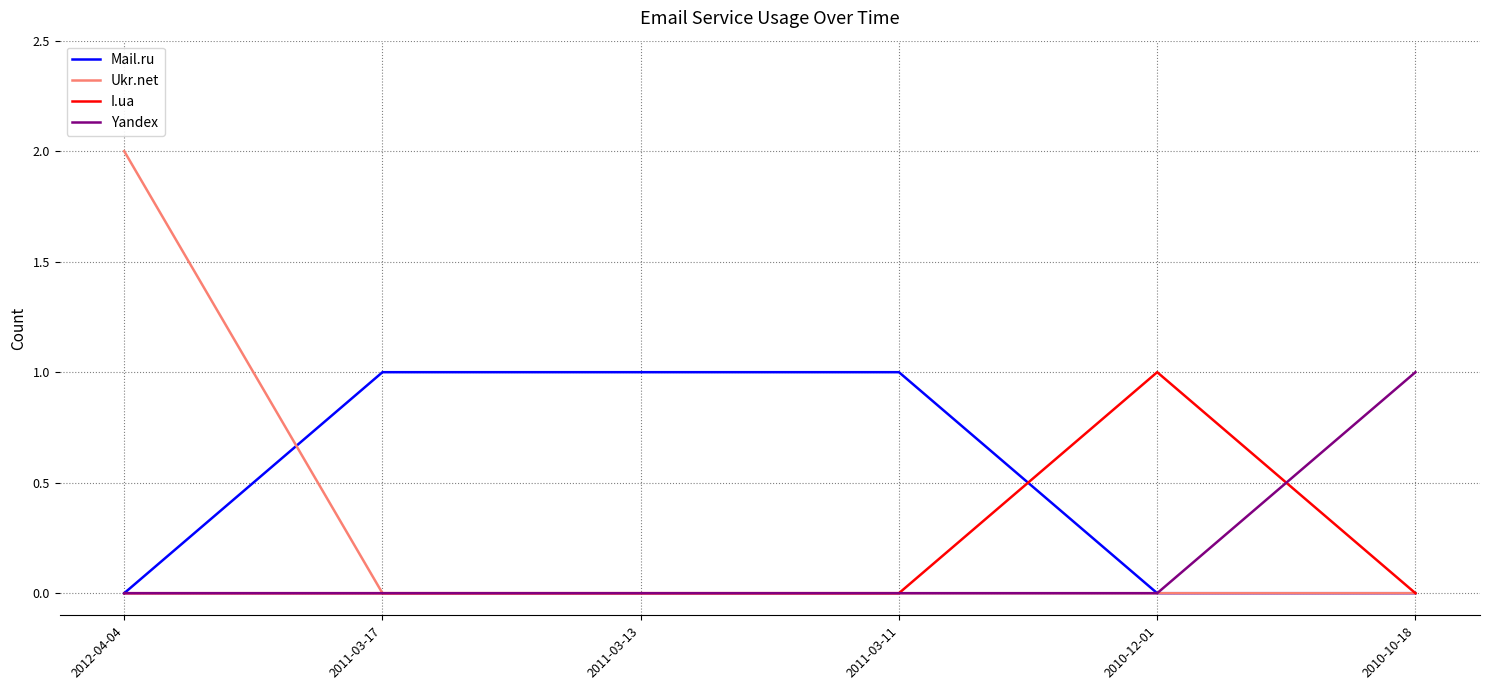

At which label does Yandex reach its peak?

2010-10-18